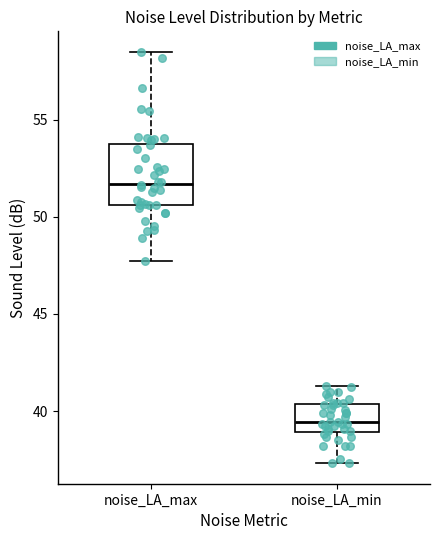

Reading left to right, transcribe this box plot: for each box, give where its median line is, the range the box spans, and where its two whiskers end, as read against the y-axis. The values are not printed on the chart, so give them approximately, as read against the axis.

noise_LA_max: median 51.5, box 50.5 to 54.0, whiskers 47.5 to 58.5
noise_LA_min: median 39.5, box 39.0 to 40.5, whiskers 37.5 to 41.5